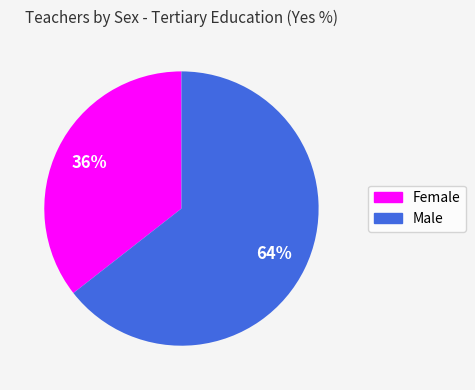

Count the number of slices in the pie.

2